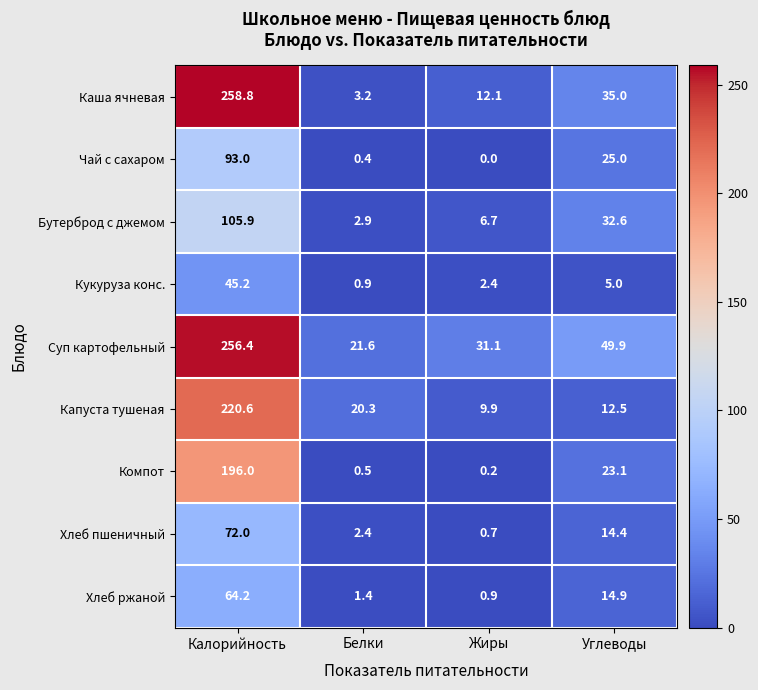

At which label does Капуста тушеная reach its peak?

Калорийность